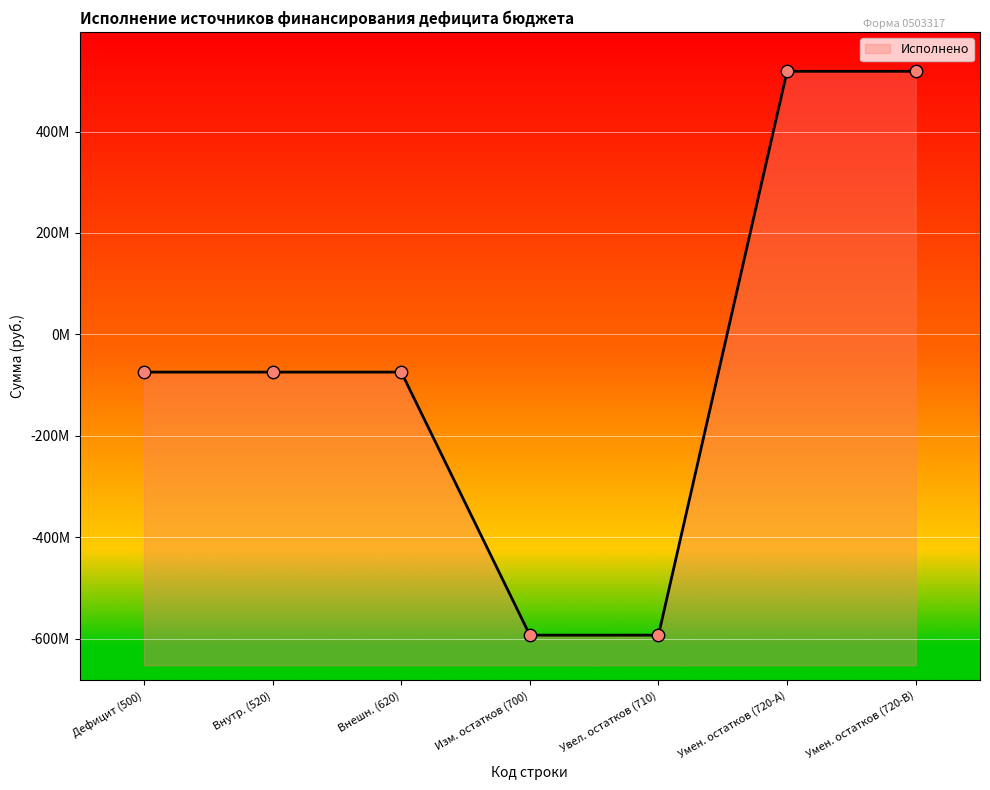

Between Увел. остатков (710) and Изм. остатков (700), which is larger?

Увел. остатков (710)